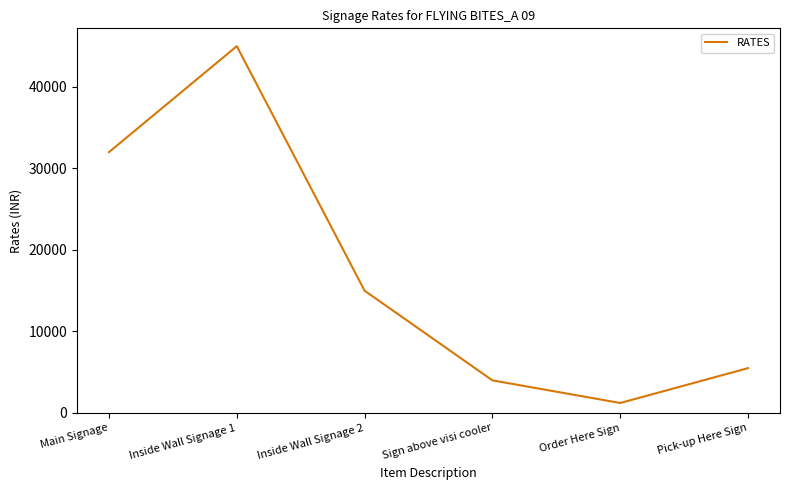

How many values are below 15000?

3